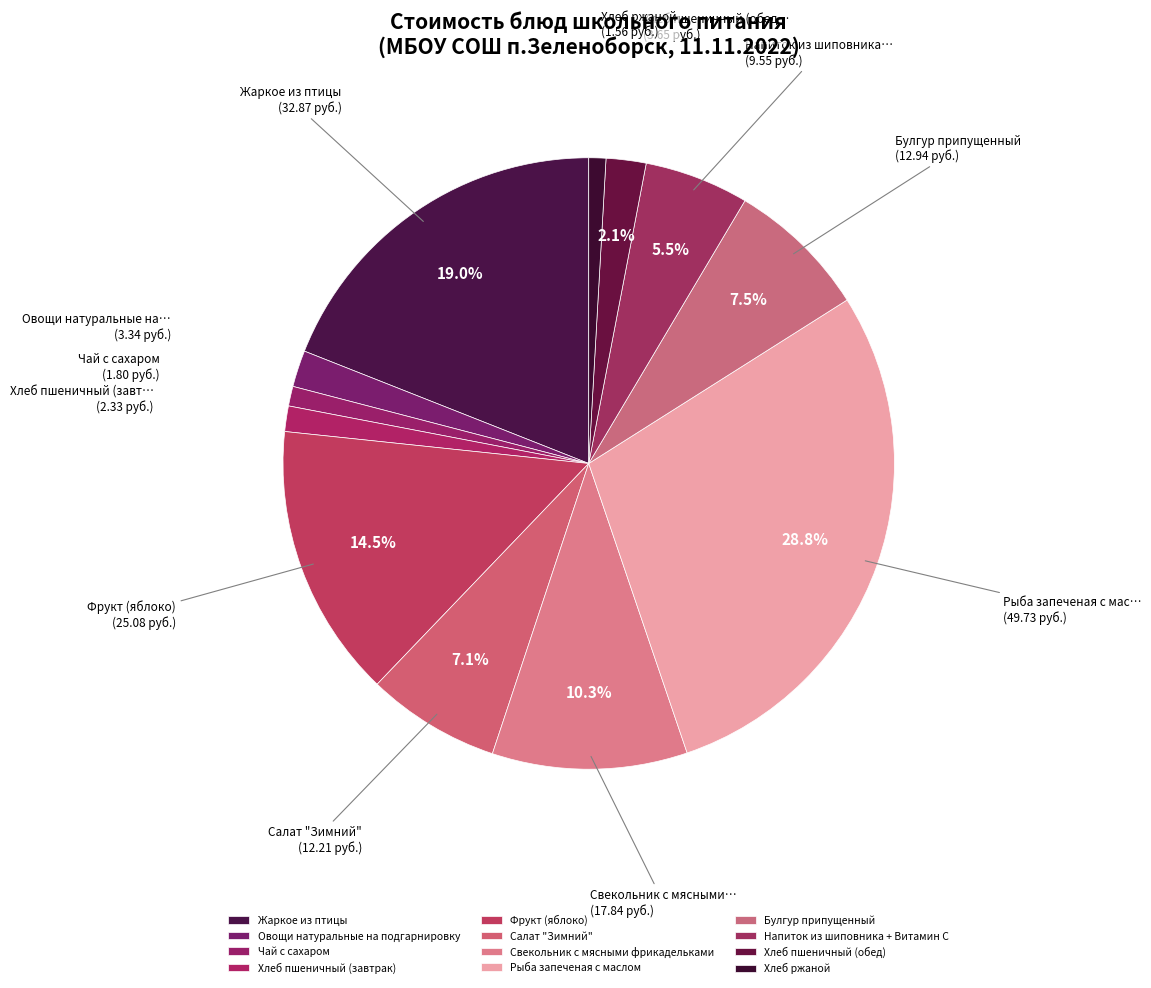

What is the largest slice in the pie chart?

Рыба запеченая с маслом